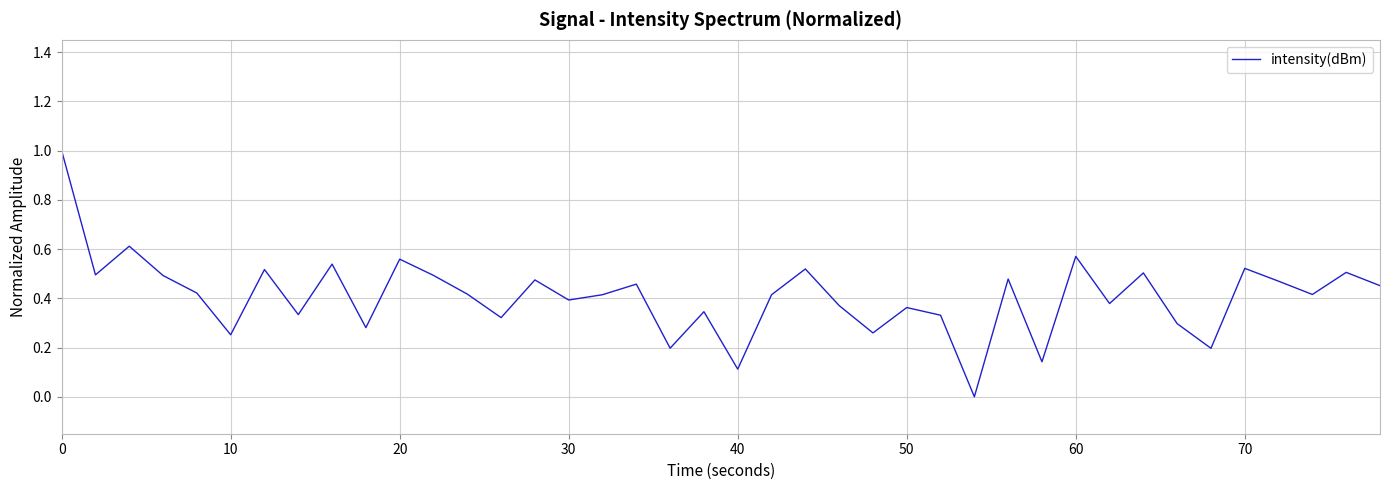

What is the greatest value displayed?

1.0